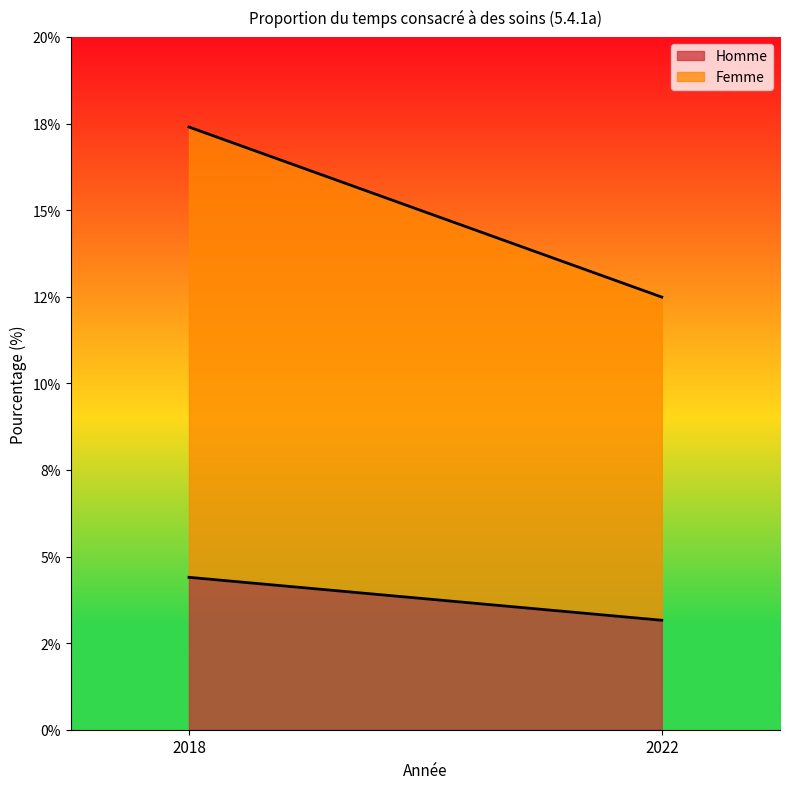

List the series in order of their peak value, lowest first.

Homme, Femme